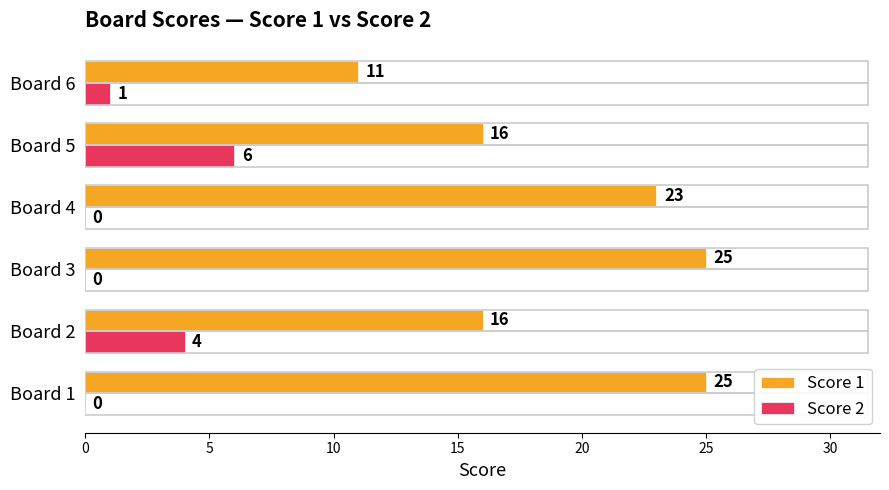

Which series changed the most between Board 2 and Board 3?

Score 1